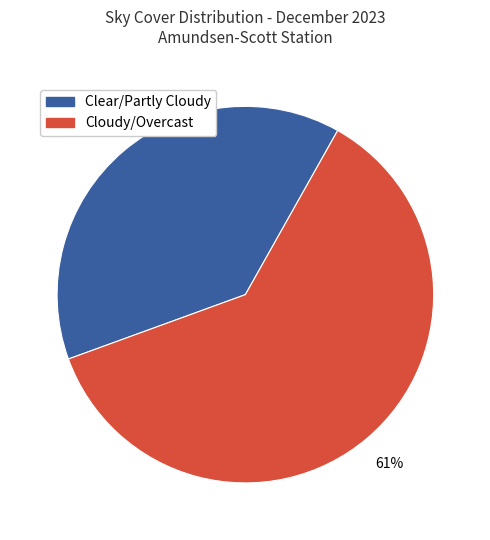

Which slice is the largest?

Cloudy/Overcast